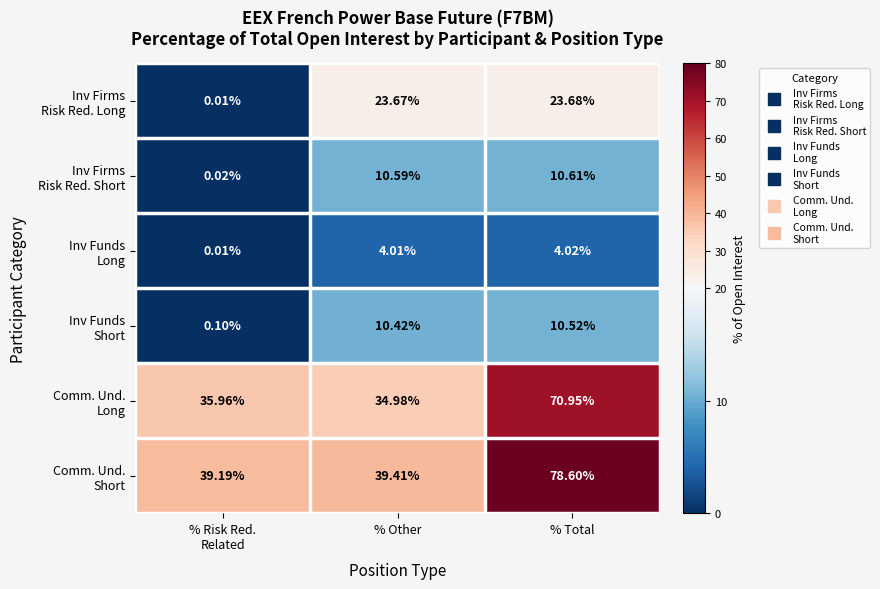

At how many categories does at least one series exceed 10?

3